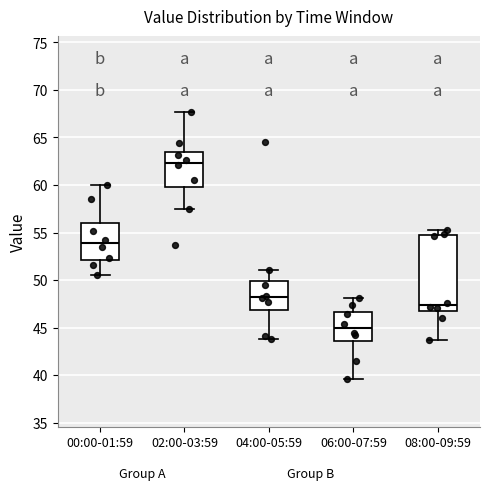

Which box's median line is the highest?

02:00-03:59